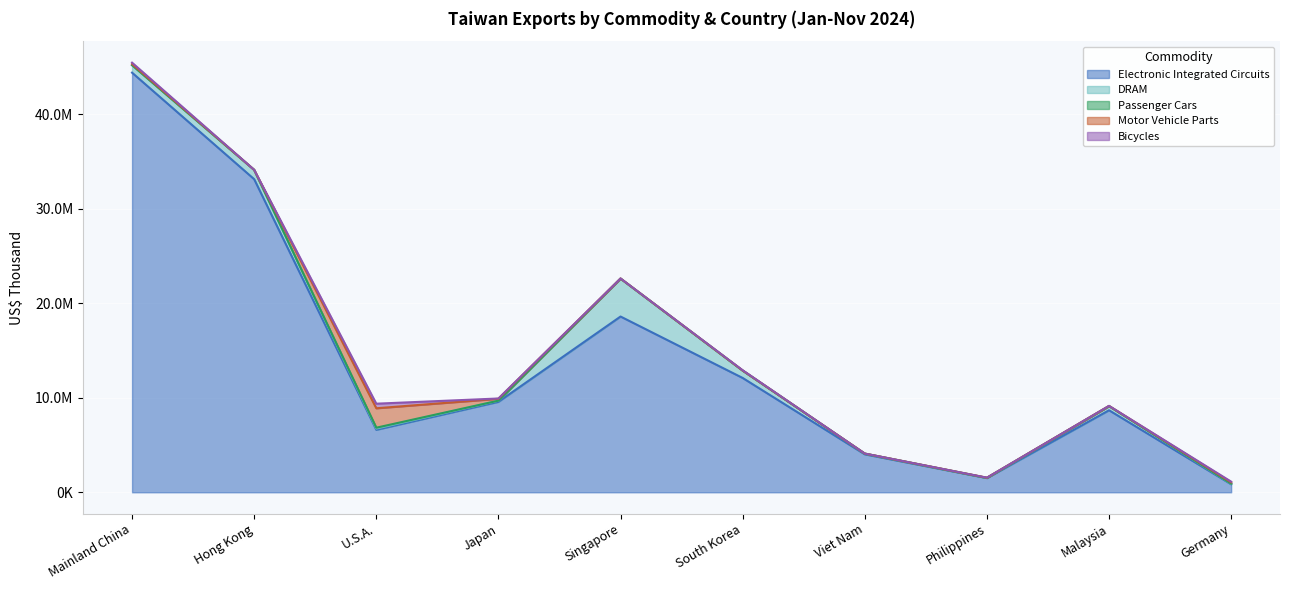

Reading left to right, list all the values displayed in this chart.

Electronic Integrated Circuits: 44380402	33113537	6607933	9567779	18588758	12091388	4015838	1506711	8675049	849503
DRAM: 786160	980077	134415	118087	4010654	775345	70928	13930	436319	49478
Passenger Cars: 4748	1083	88395	5200	3	2471	625	240	9	19205
Motor Vehicle Parts: 124215	5997	2055714	199893	10841	11894	8334	21994	23601	133939
Bicycles: 142139	3652	483631	29399	2802	25015	744	2026	2931	73451